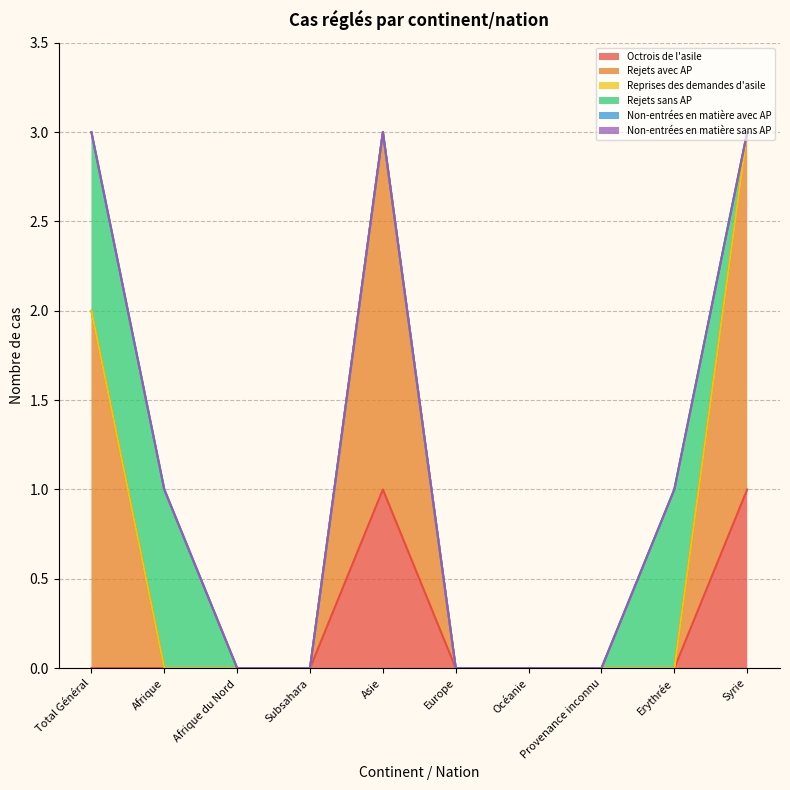

What is the label of the 2nd point from the right?

Erythrée